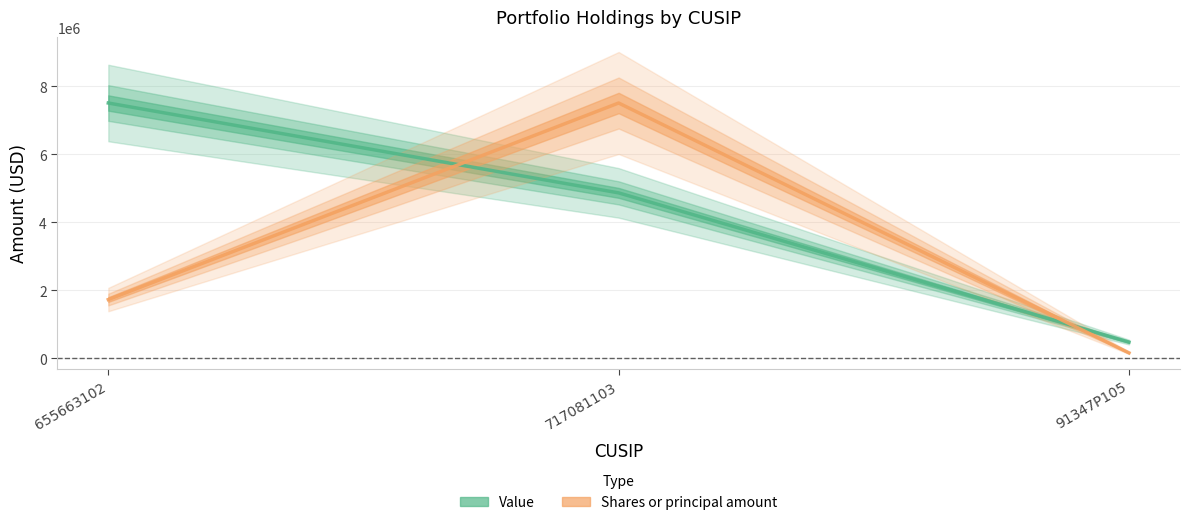

What is the label of the 3rd point from the left?

91347P105